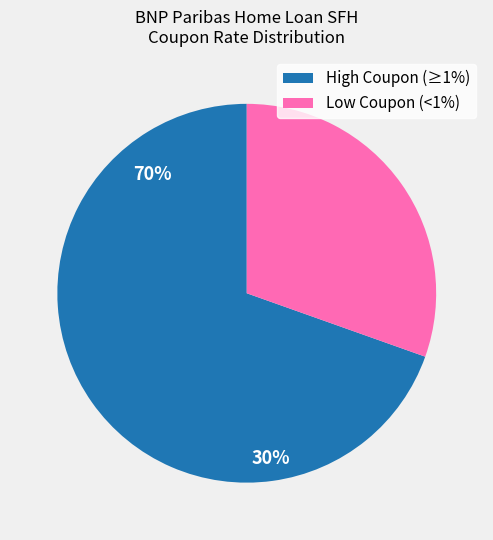

Count the number of slices in the pie.

2